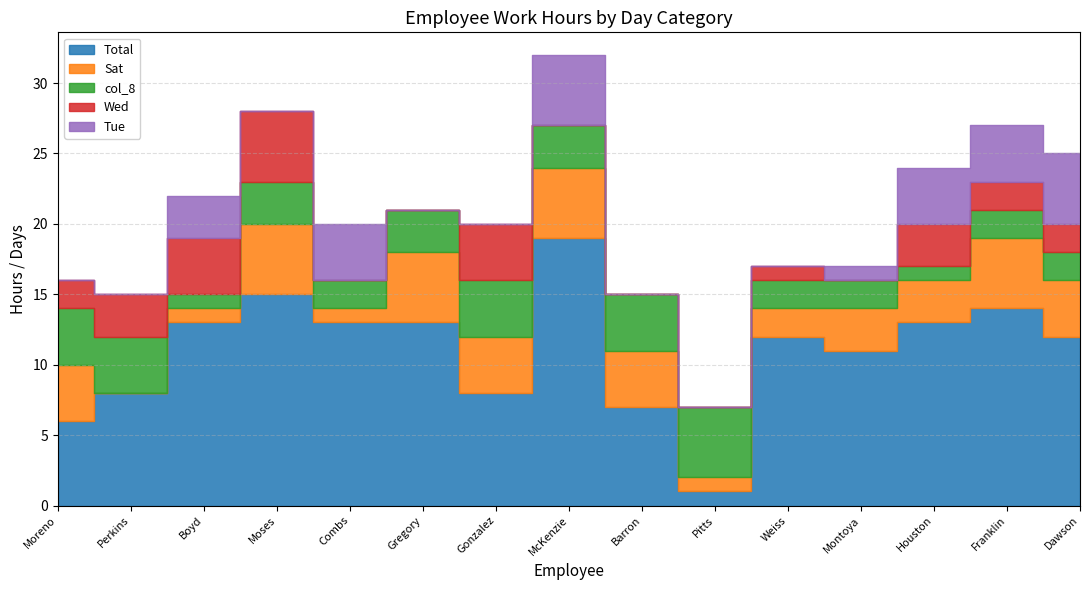

True or false: Wed has a value of -3 at Montoya, Lisa.

False